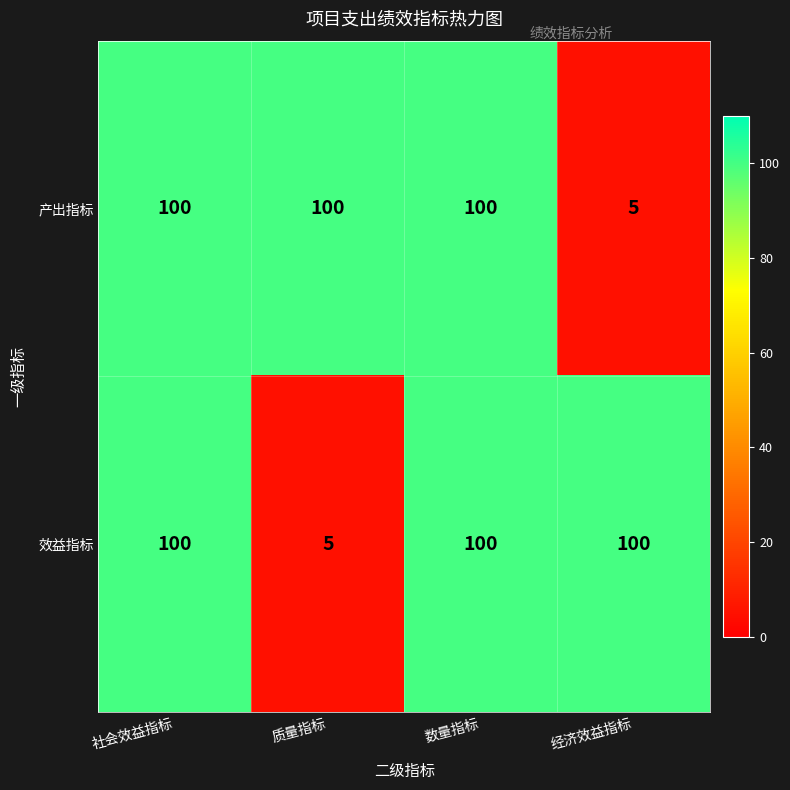

What is the difference between the 产出指标 values at 经济效益指标 and 质量指标?

95